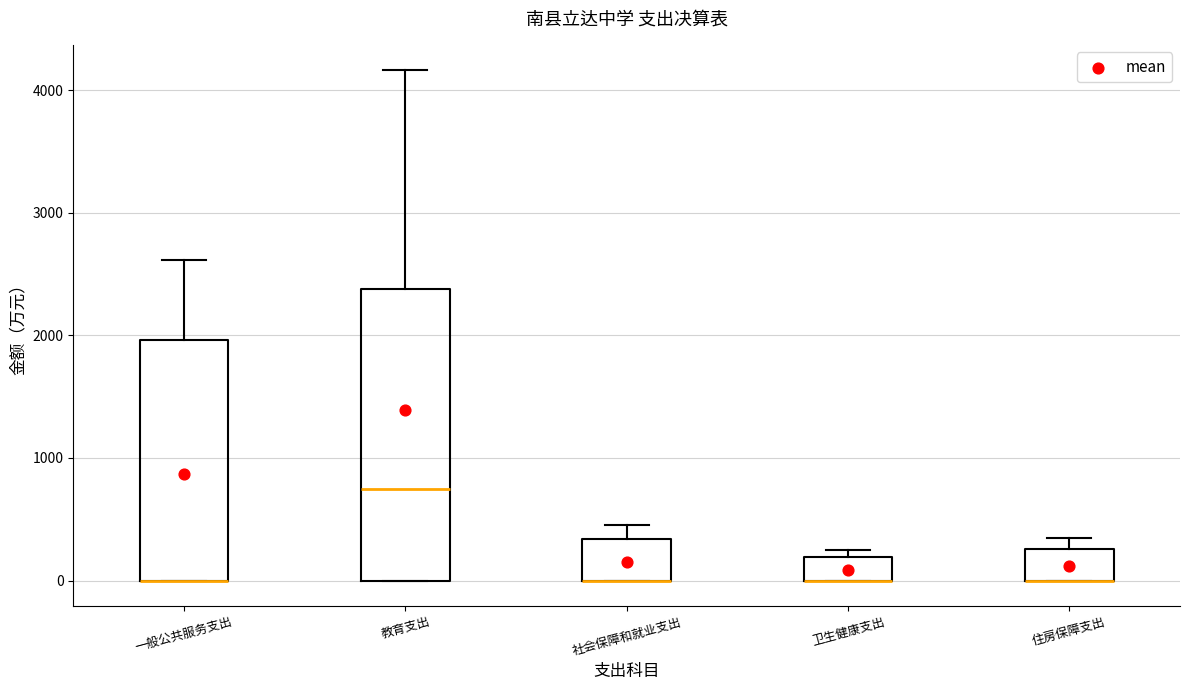

Reading left to right, transcribe this box plot: for each box, give where its median line is, the range the box spans, and where its two whiskers end, as read against the y-axis. The values are not printed on the chart, so give them approximately, as read against the axis.

一般公共服务支出: median 0 (drawn on the box's lower edge), box 0 to 2000, whiskers 0 to 2600
教育支出: median 700, box 0 to 2400, whiskers 0 to 4200
社会保障和就业支出: median 0 (drawn on the box's lower edge), box 0 to 300, whiskers 0 to 500
卫生健康支出: median 0 (drawn on the box's lower edge), box 0 to 200, whiskers 0 to 300
住房保障支出: median 0 (drawn on the box's lower edge), box 0 to 300, whiskers 0 to 300 (just above the box's upper edge)